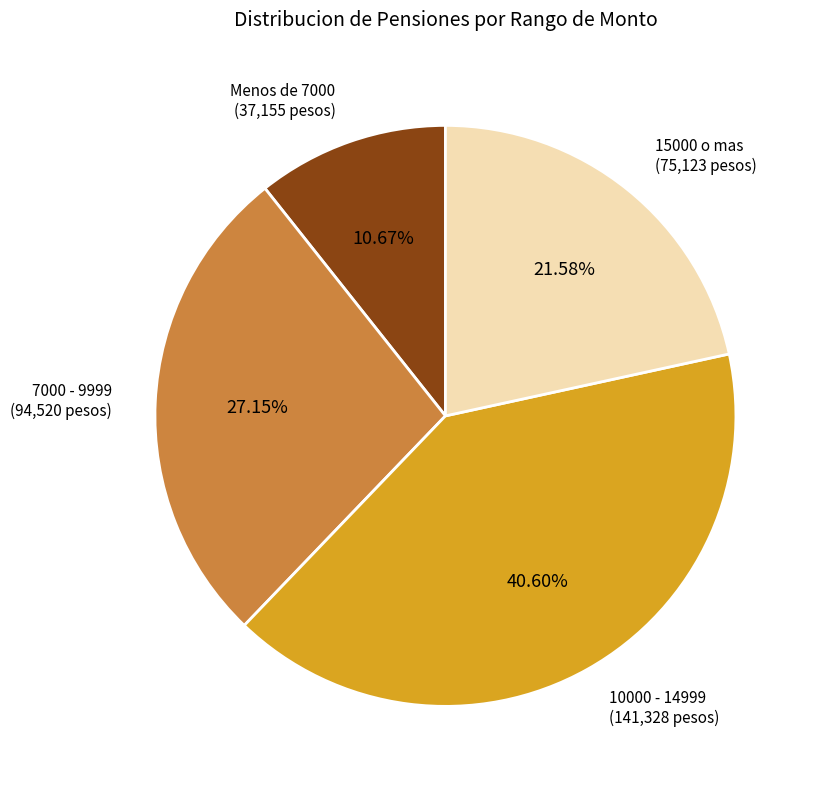

Is there any slice that represents more than half of the pie?

No